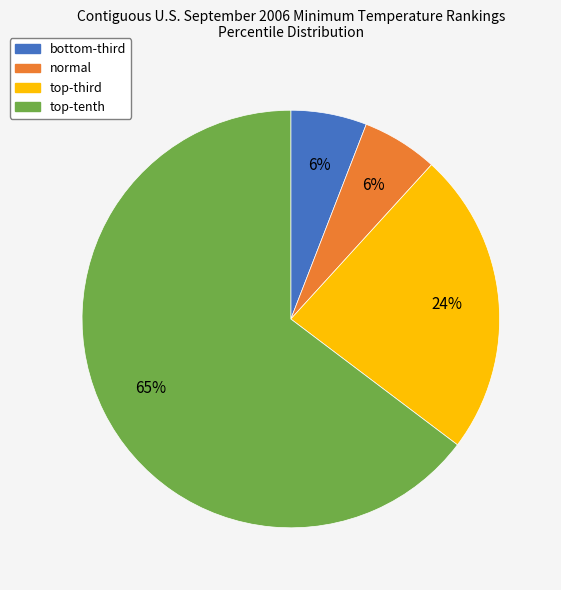

The normal slice represents 6% of the pie. True or false?

True